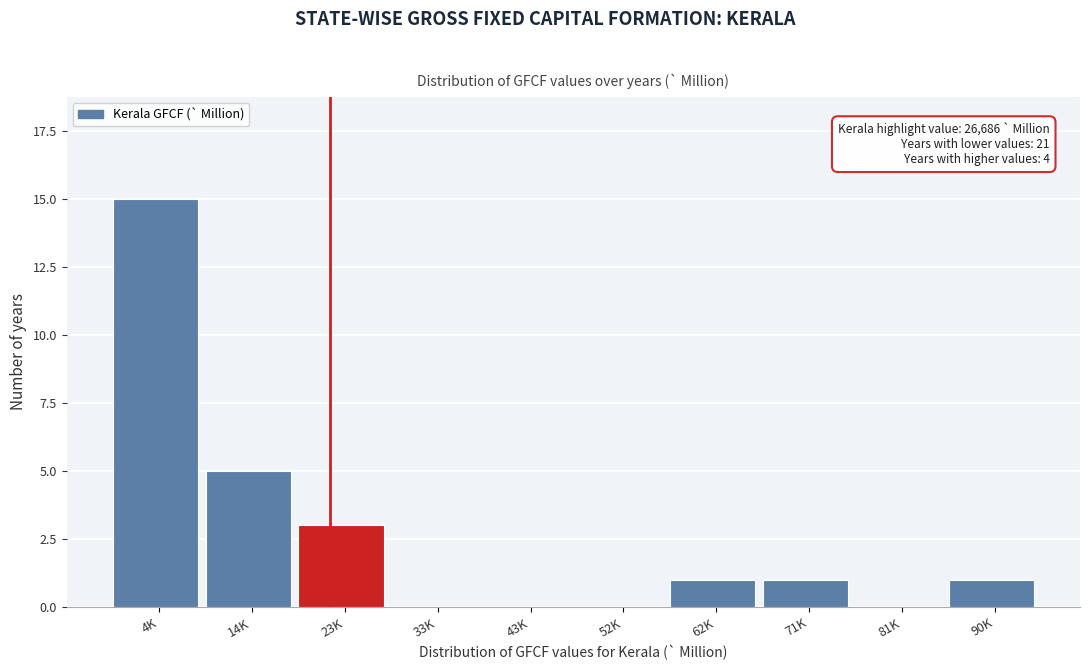

Reading left to right, list all the values displayed in this chart.

4K=15	14K=5	23K=3	33K=0	43K=0	52K=0	62K=1	71K=1	81K=0	90K=1